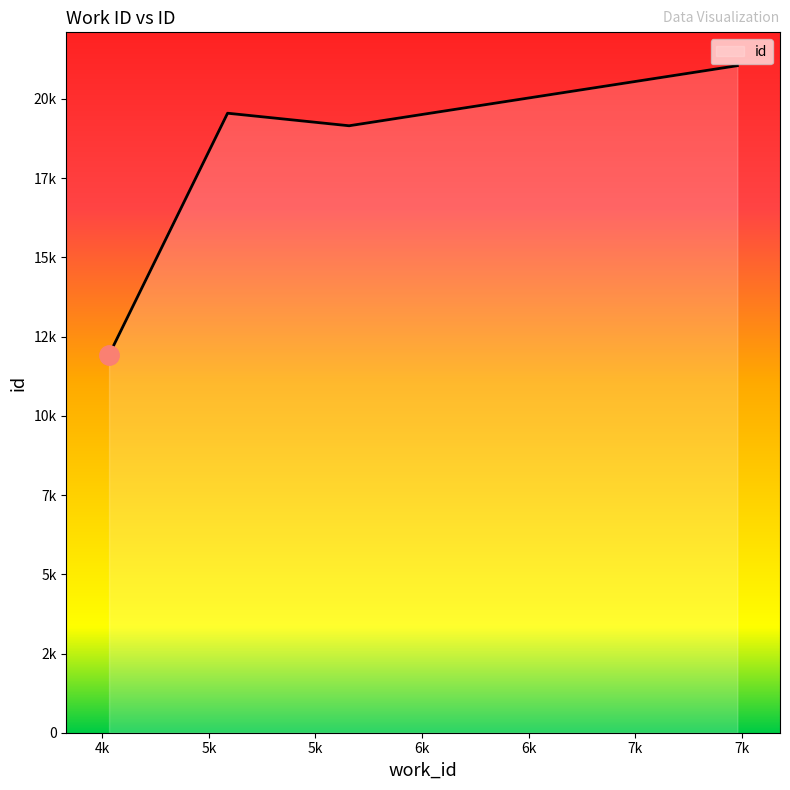

Where is the first local minimum?

5088